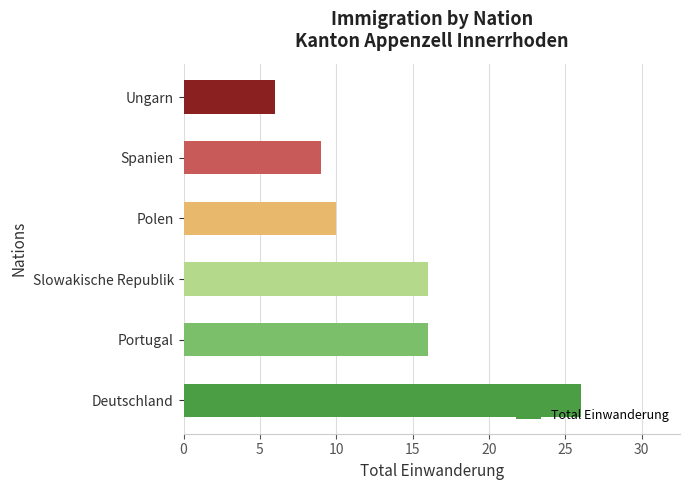

How many bars are there in total?

6